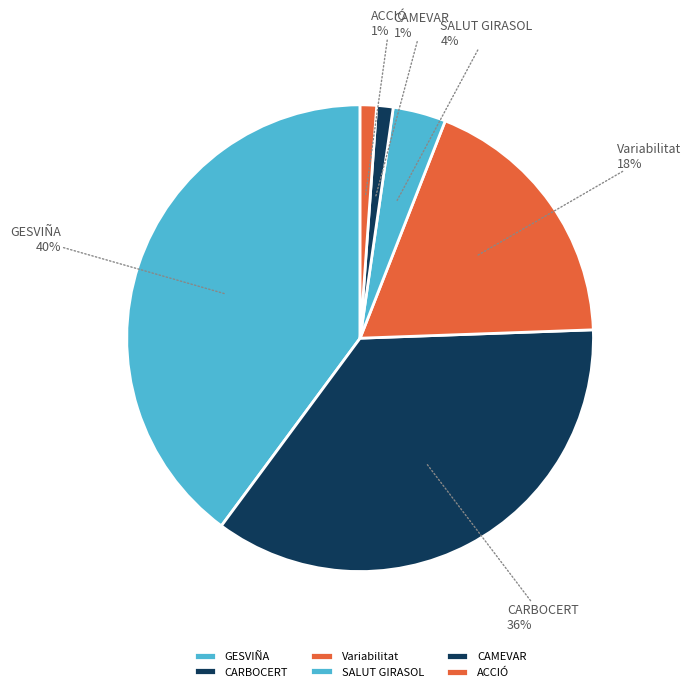

To the nearest percent, what portion does CARBOCERT represent?

36%